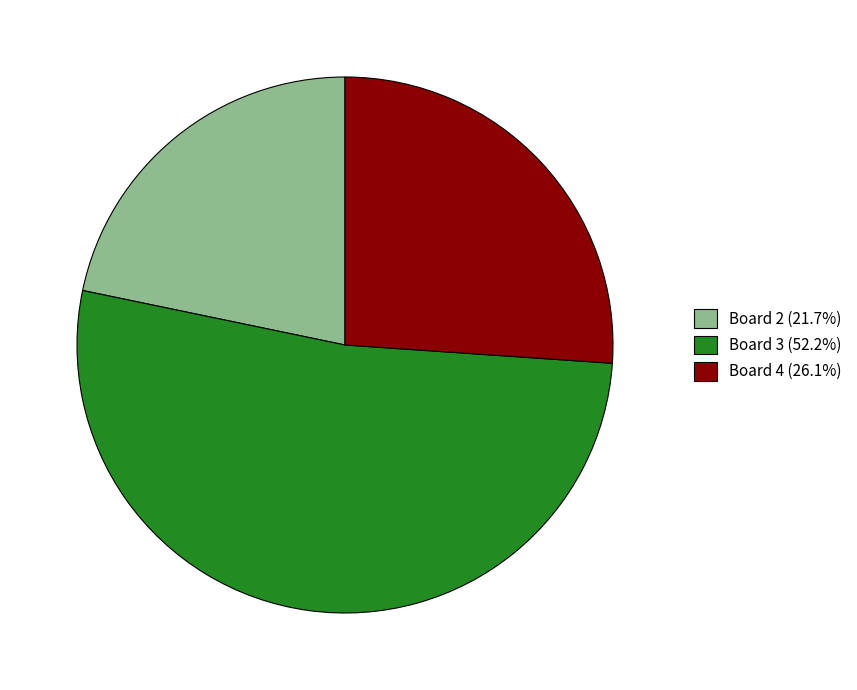

Combined, do Board 3 (52.2%) and Board 4 (26.1%) account for over 50%?

Yes